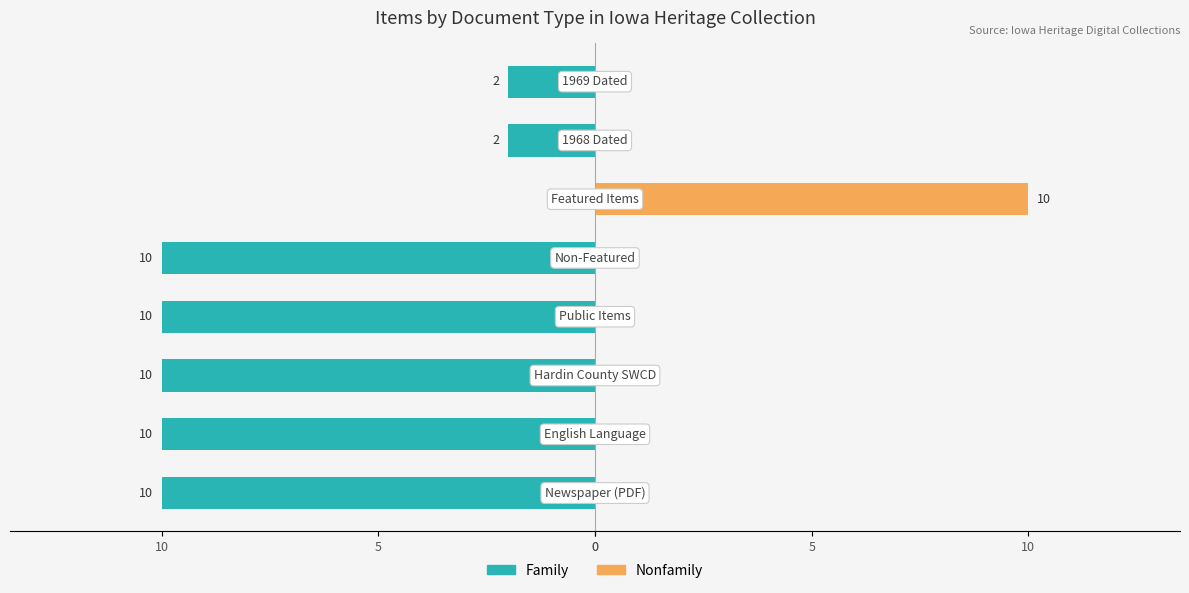

Reading left to right, what are all the values shown in this chart?

Family: -10	-10	-10	-10	-10	0	-2	-2
Nonfamily: 0	0	0	0	0	10	0	0